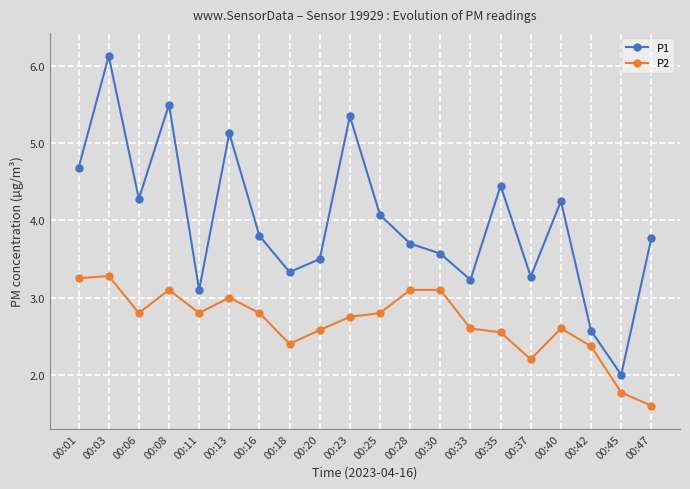

Which category has the lowest value across all series?

00:47